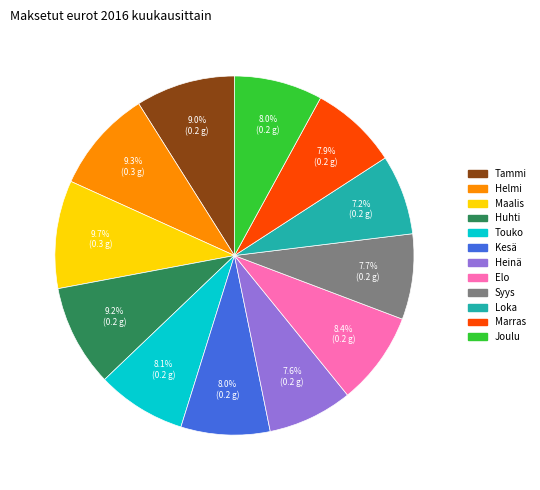

Does Tammi account for over 50% of the chart?

No